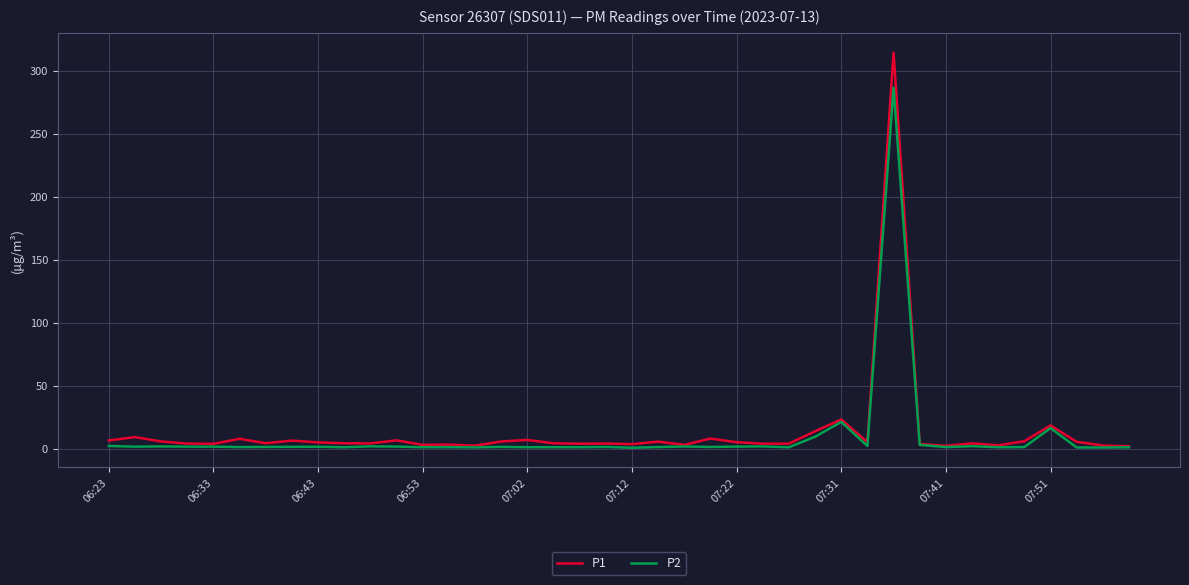

Which series has the largest range (max minus min)?

P1